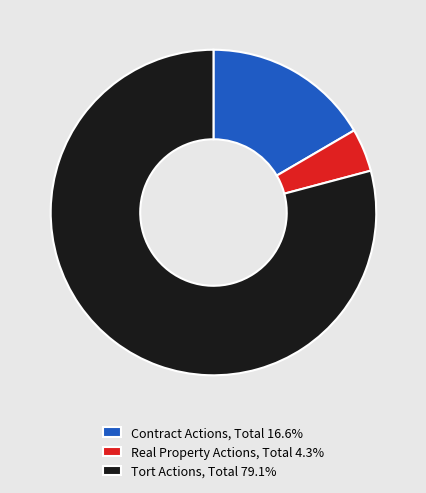

How many slices are in this pie chart?

3